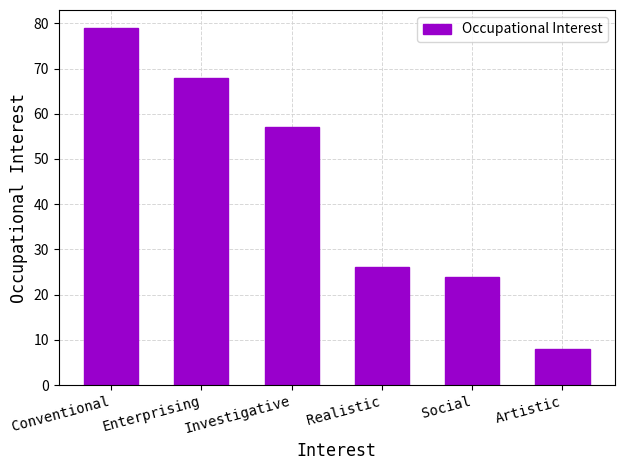

Reading right to left, extract all data points from this chart.

8	24	26	57	68	79